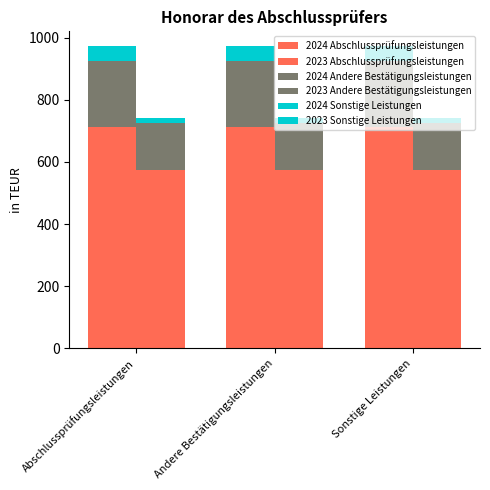

Which series has the largest total across all categories?

2024 Abschlussprüfungsleistungen